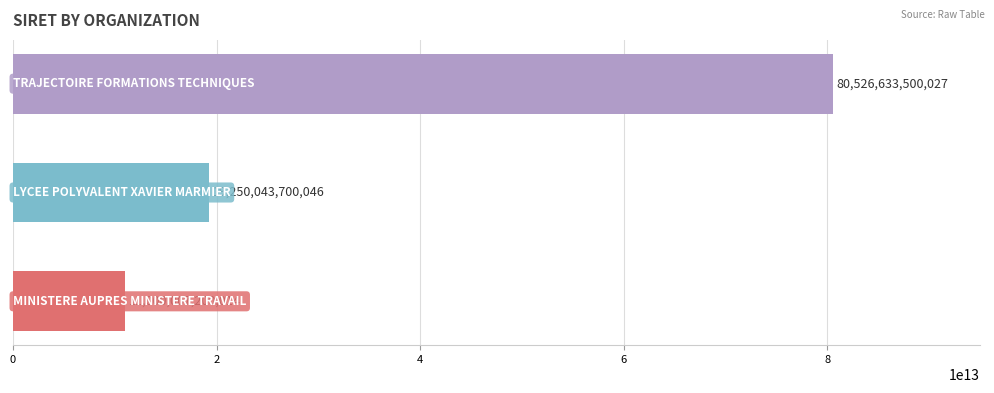

Count the values in the range 11000007200014 to 80526633500027.

3